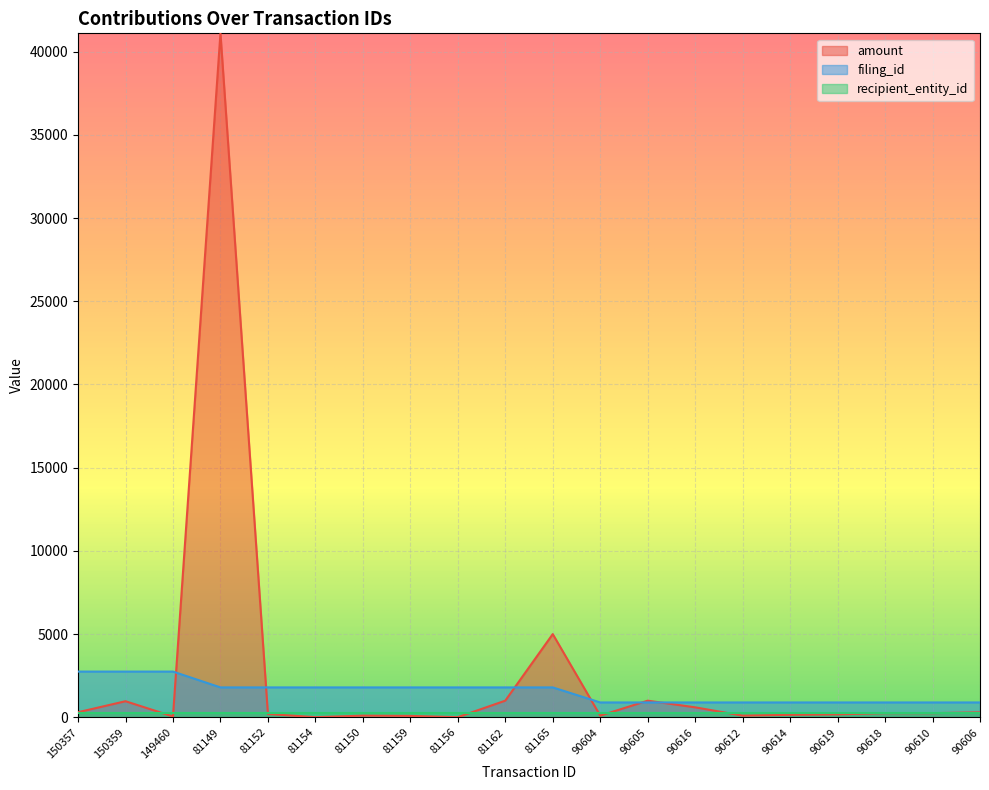

True or false: filing_id has more than 2 interior local peaks.

False